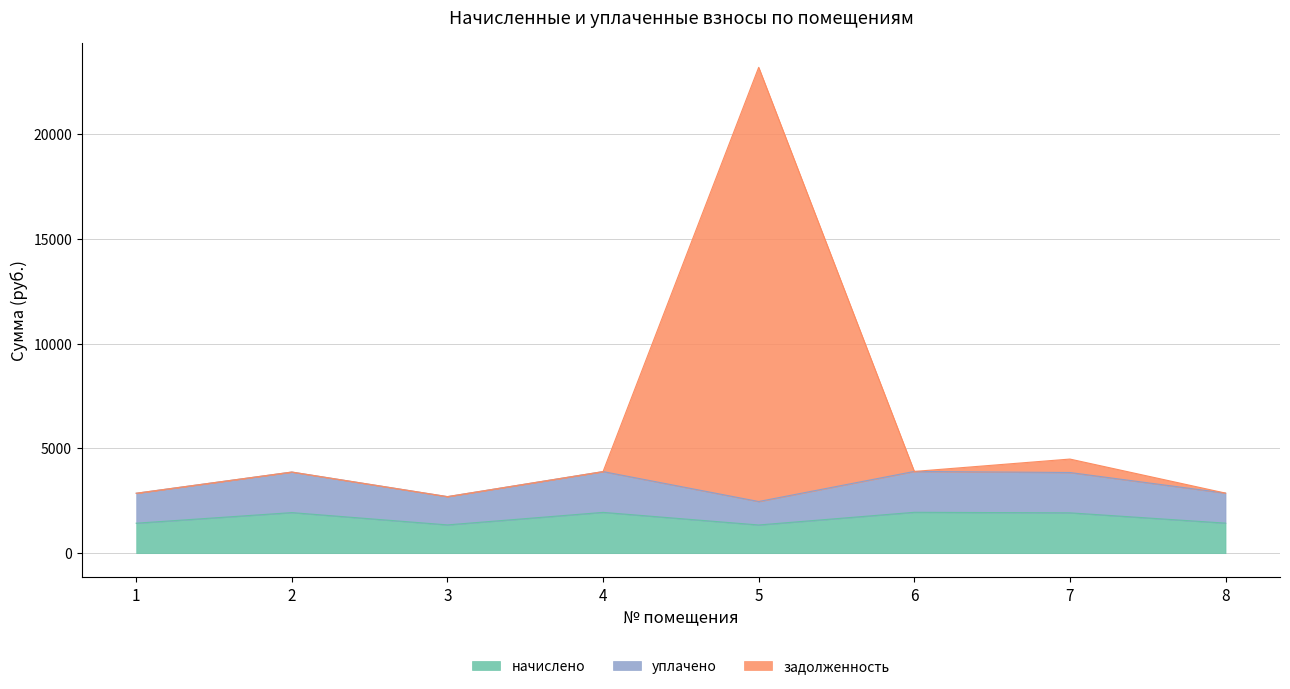

Which series has the largest range (max minus min)?

задолженность